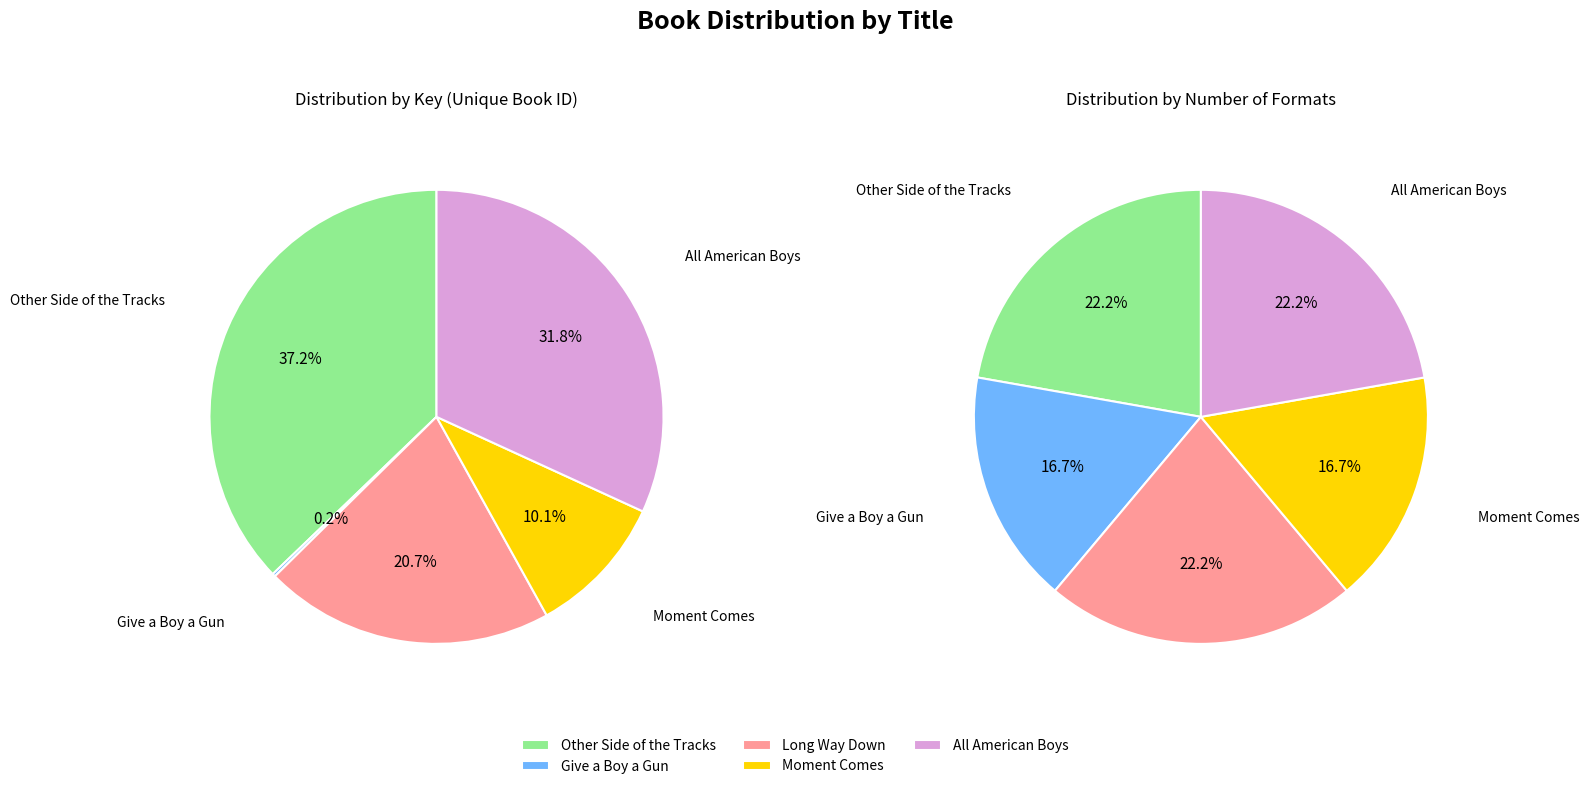

What is the ratio of the value at All American Boys to the value at Other Side of the Tracks?

0.9